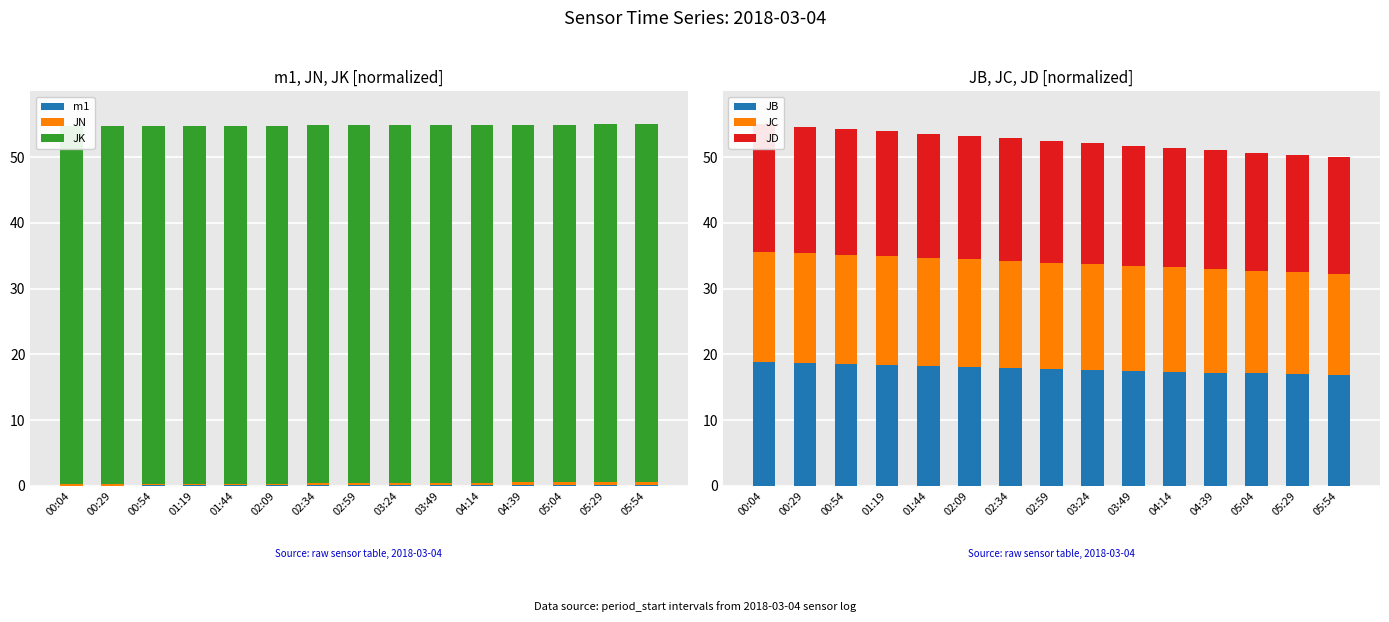

What is the highest value of the JD series?

19.4